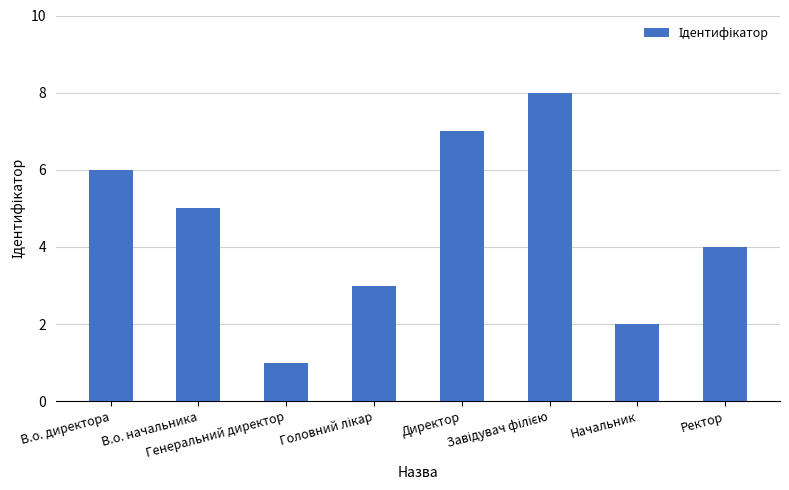

Count the number of data series in this chart.

1